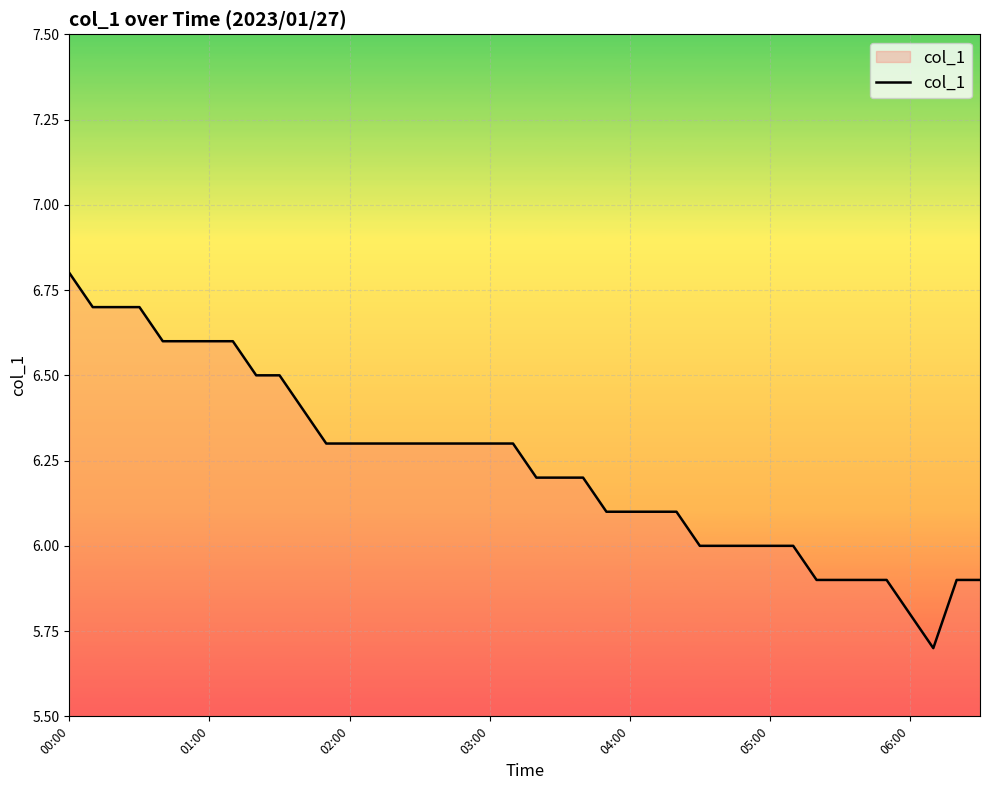

What is the smallest value displayed?

5.7